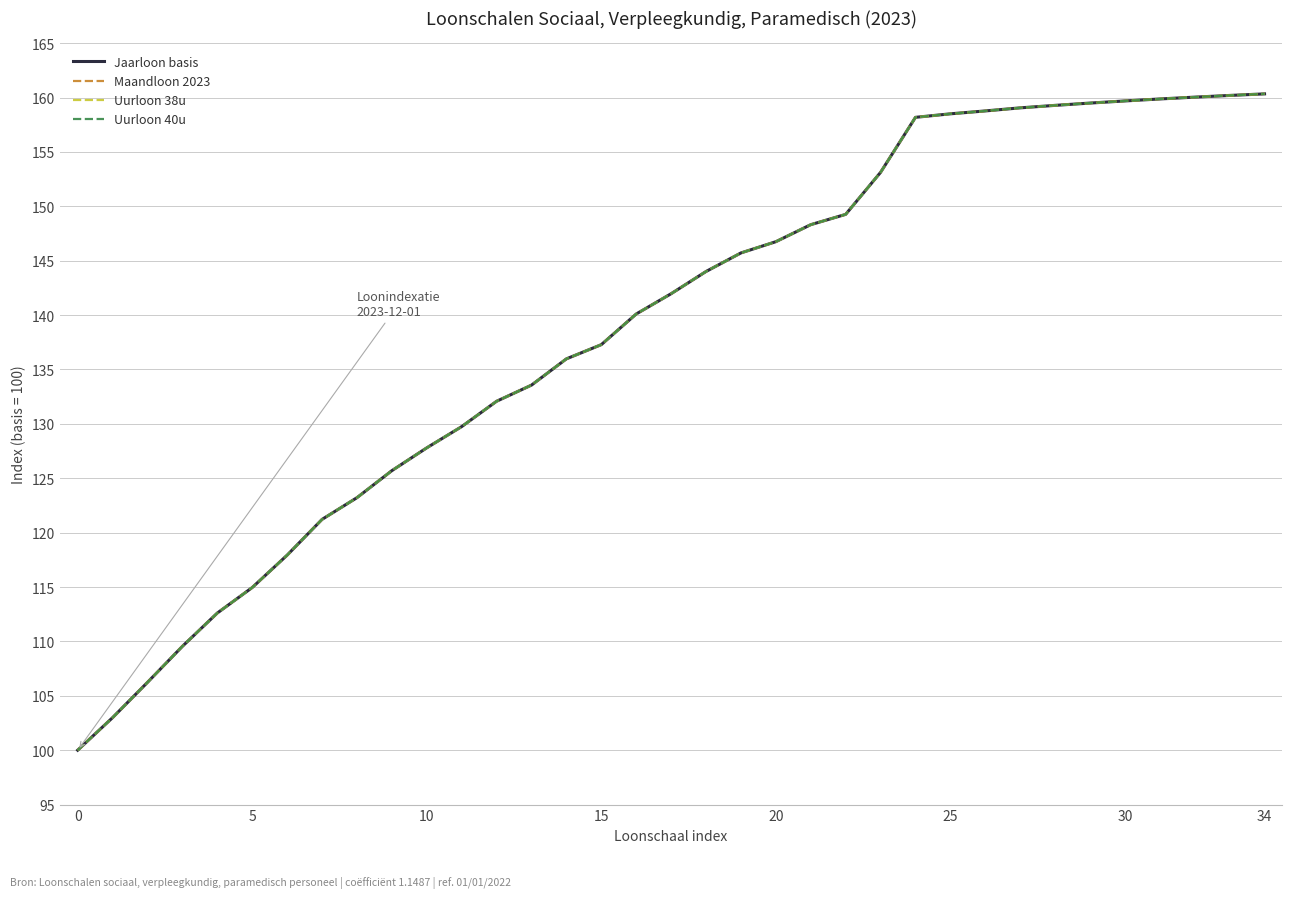

What are all the series names shown in the legend?

Jaarloon basis, Maandloon 2023, Uurloon 38u, Uurloon 40u